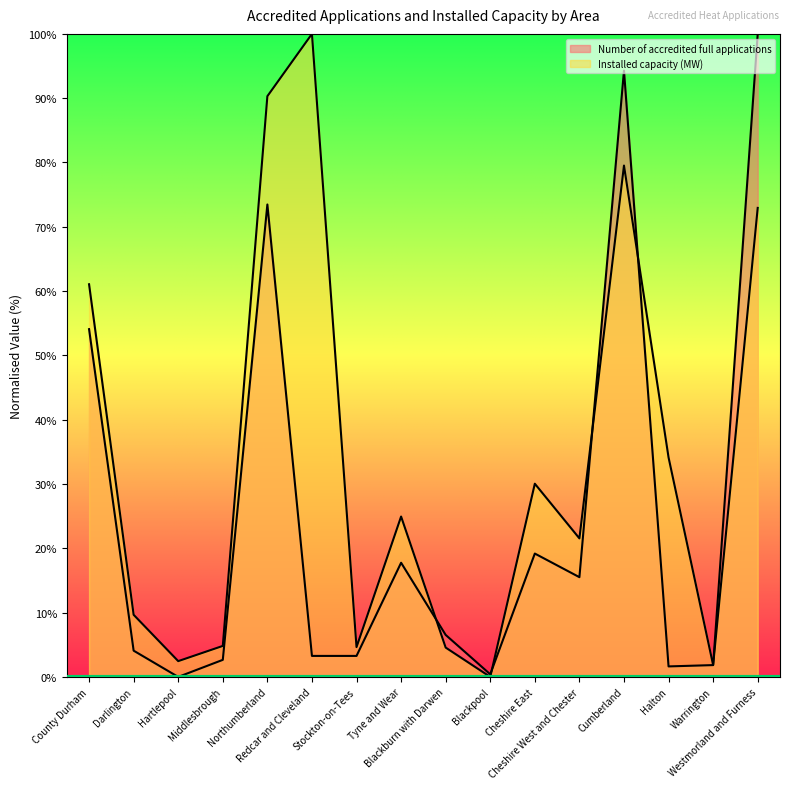

After their last crossing, which series has the higher values: Installed capacity (MW) or Number of accredited full applications?

Number of accredited full applications